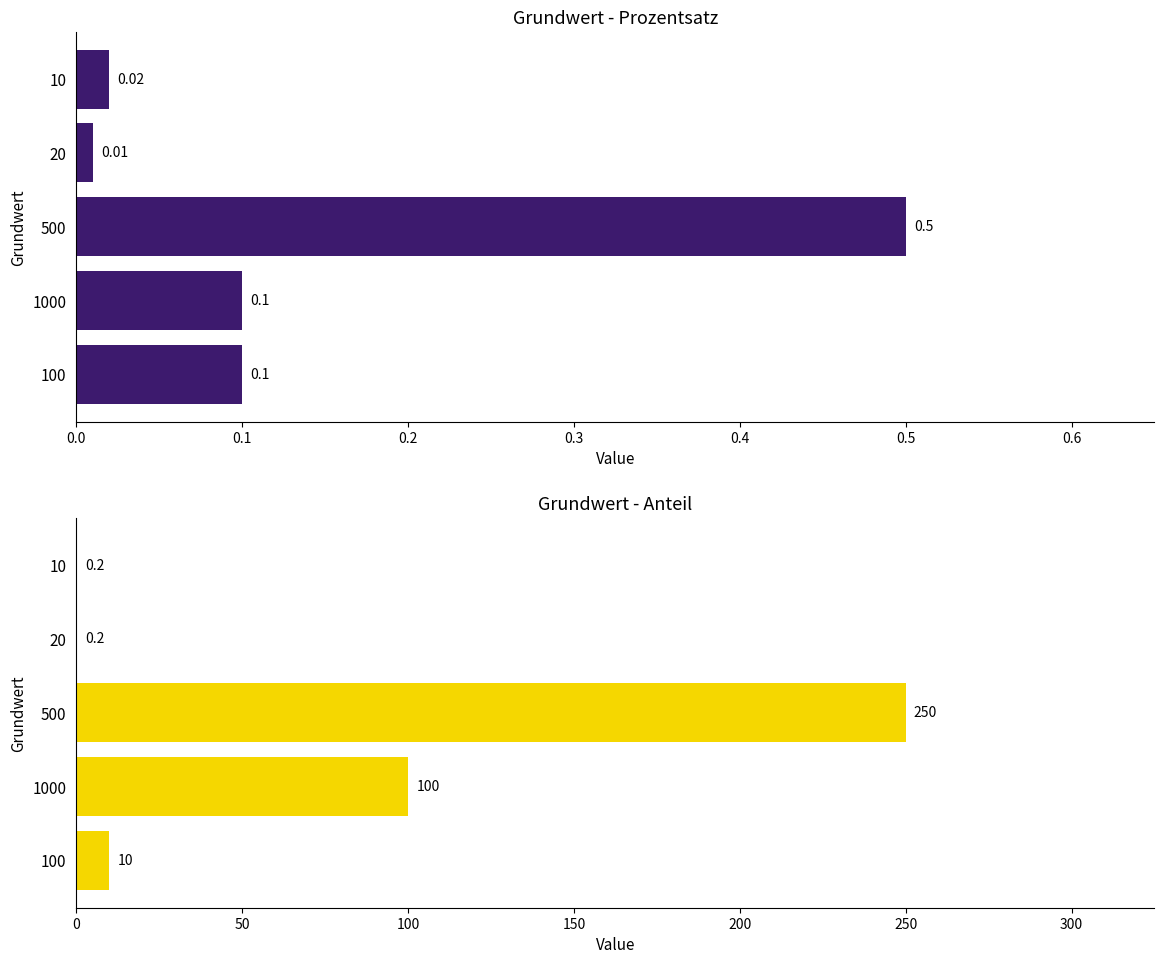

What is the maximum value for Anteil?

250.0